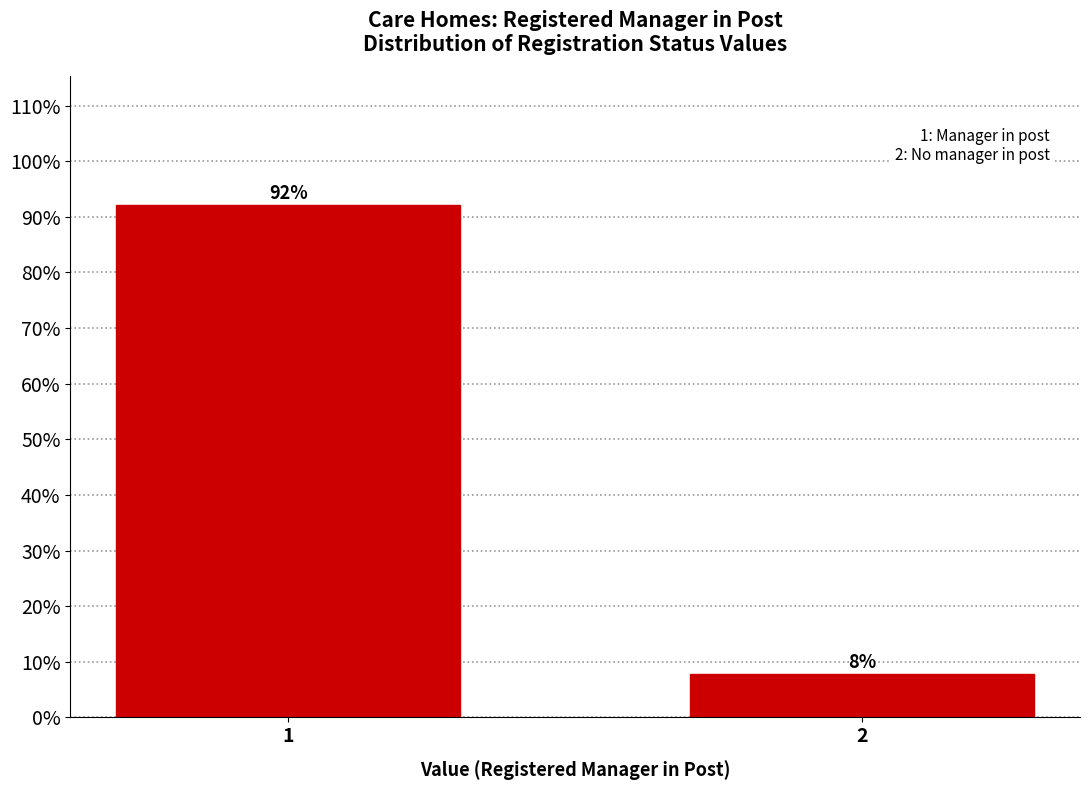

True or false: the data shows 159.3 at 1.

False